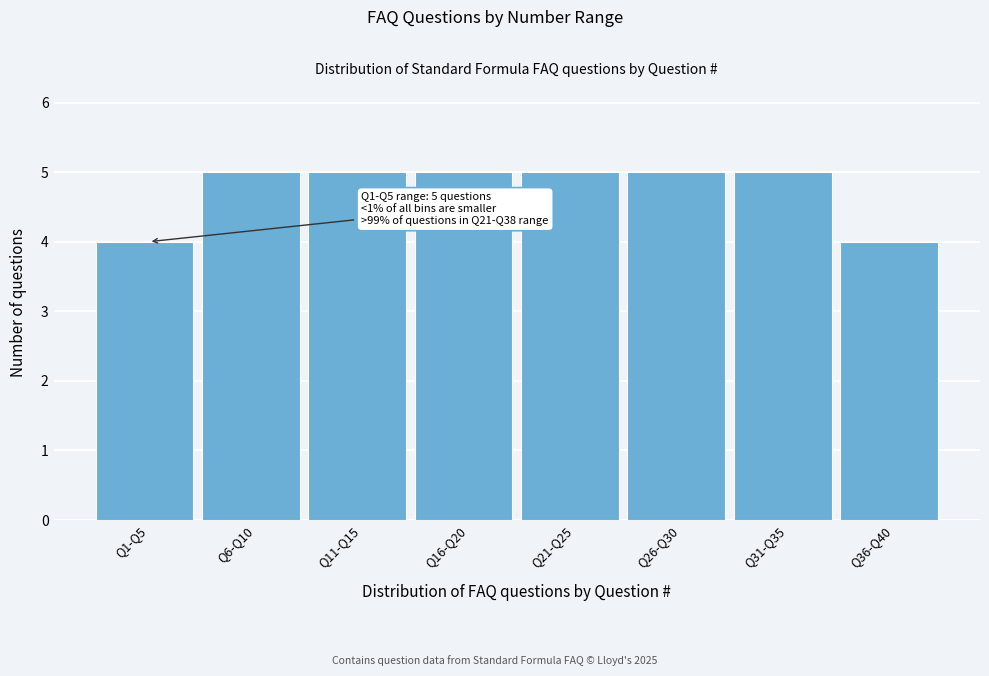

Reading left to right, what are all the values shown in this chart?

4	5	5	5	5	5	5	4